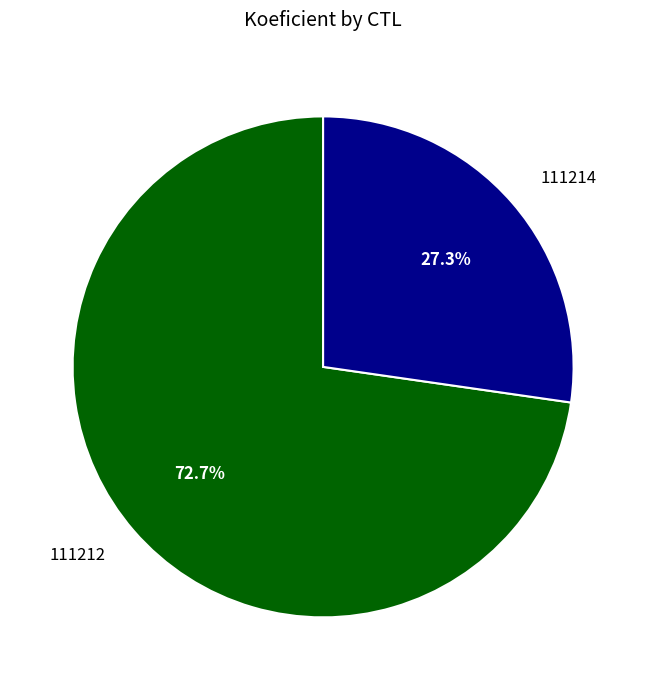

To the nearest percent, what is the average slice percentage?

50%